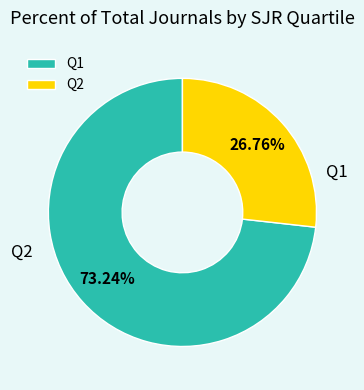

Which slice is the smallest?

Q2